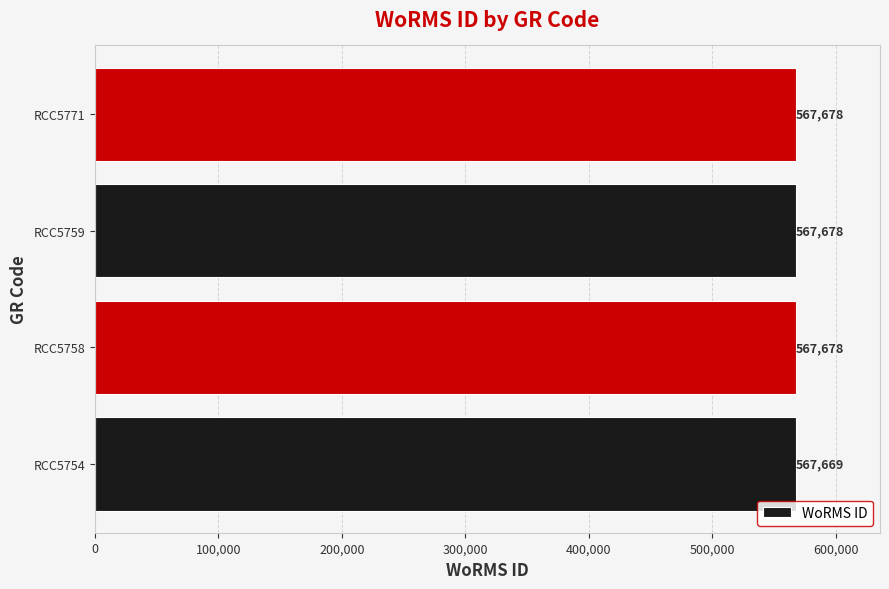

What is the average value?

567676